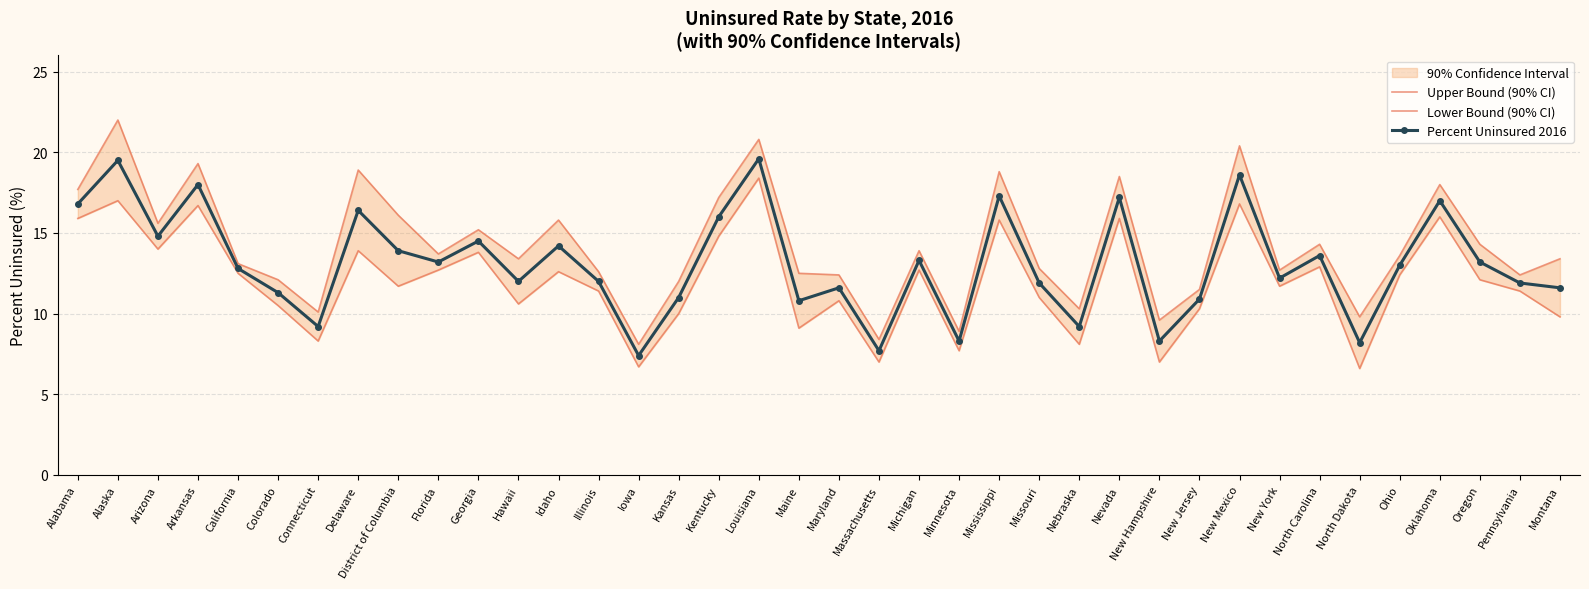

Which label corresponds to the smallest value in the chart?

North Dakota